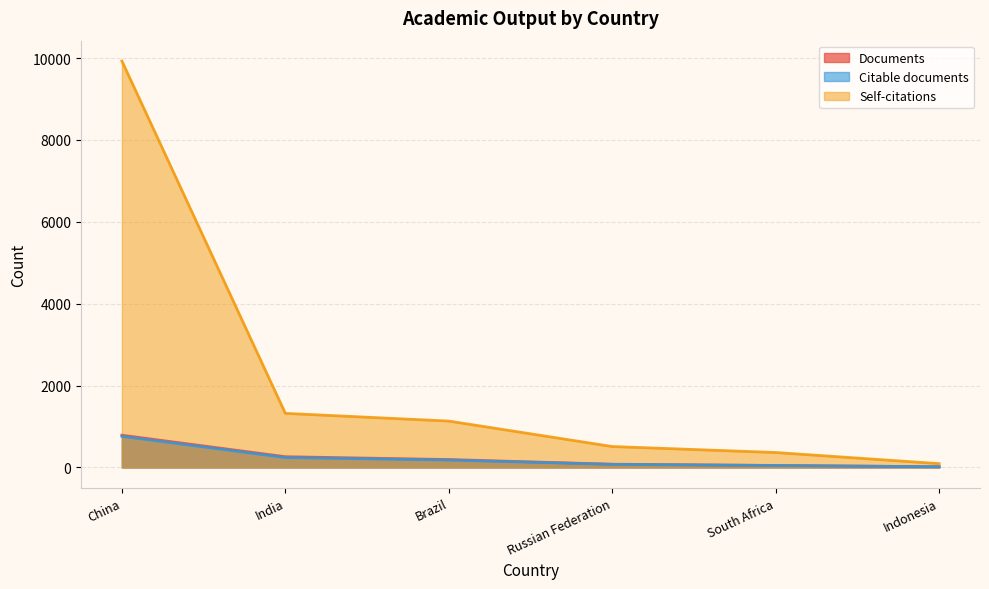

What is the spread (max minus min) of values at Brazil?

952